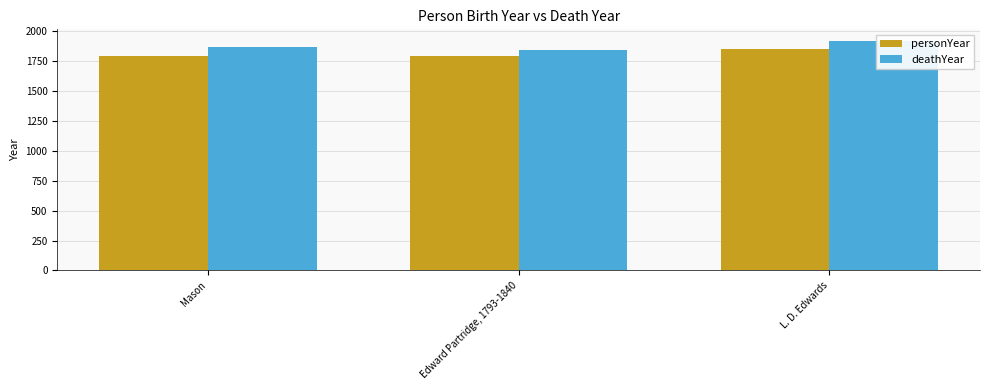

What is the difference between the maximum and minimum values in the deathYear series?

81